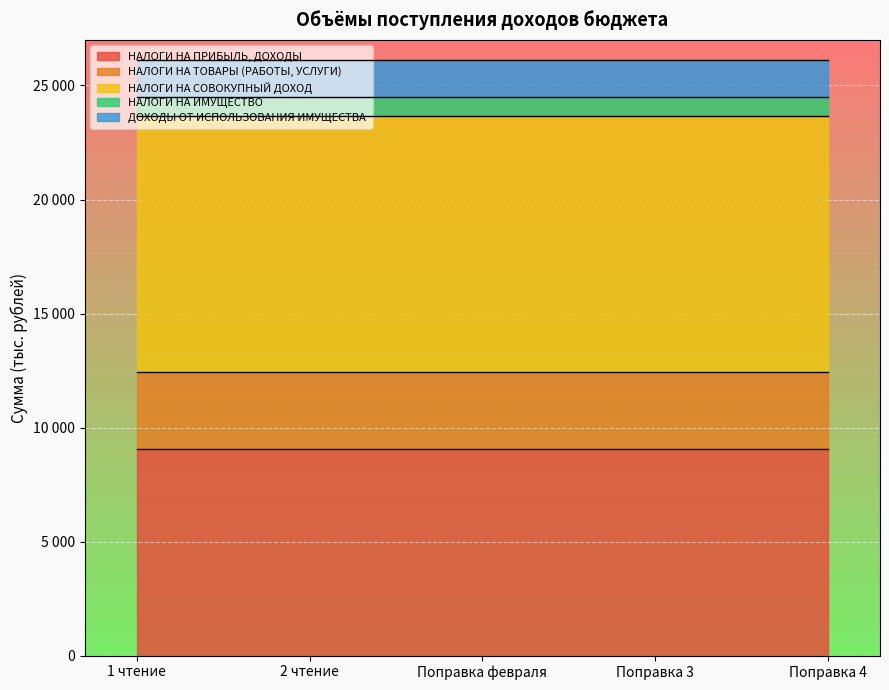

True or false: НАЛОГИ НА ПРИБЫЛЬ, ДОХОДЫ has more than 2 points higher than both neighbors.

False